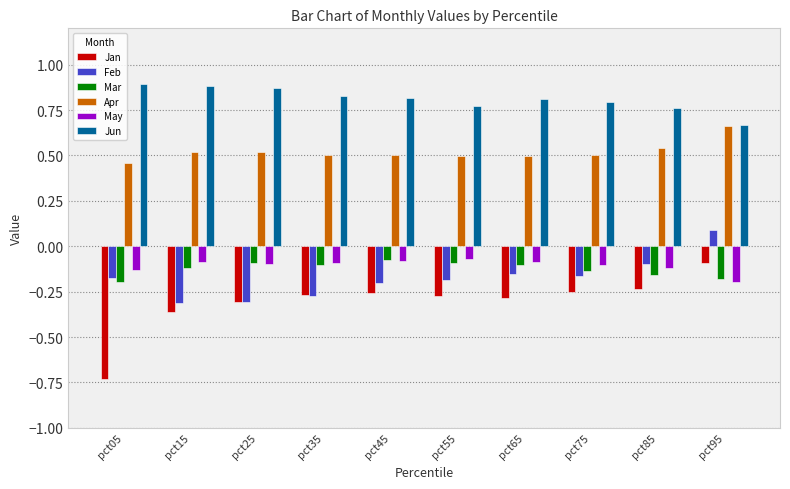

Between pct55 and pct95, which series saw the biggest shift?

Feb